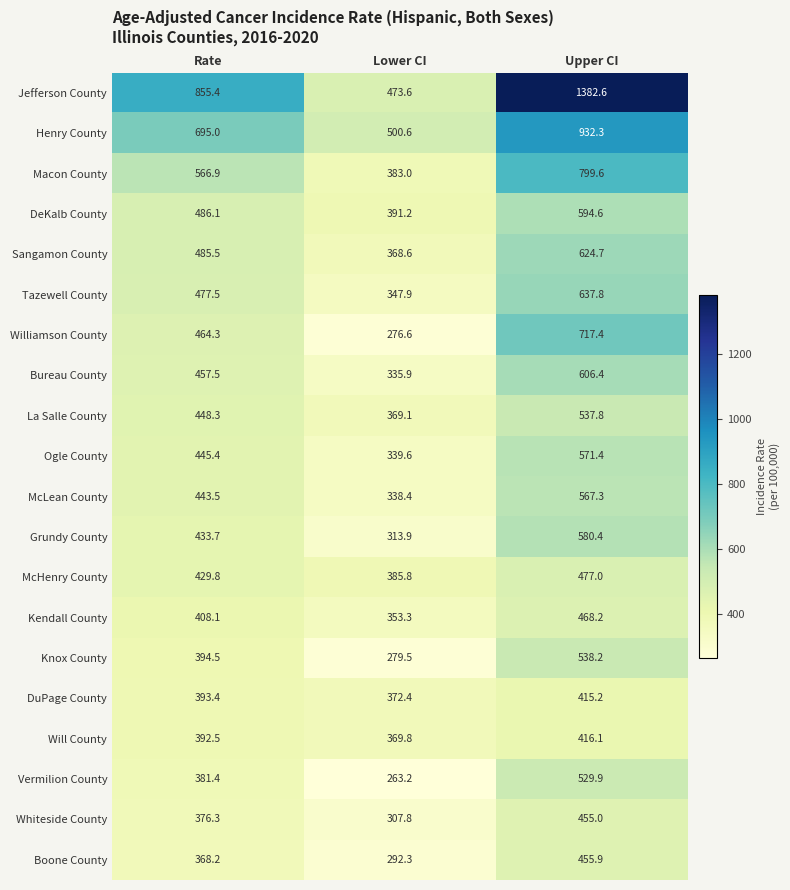

What is the difference between the maximum and minimum values in the Henry County series?

431.7